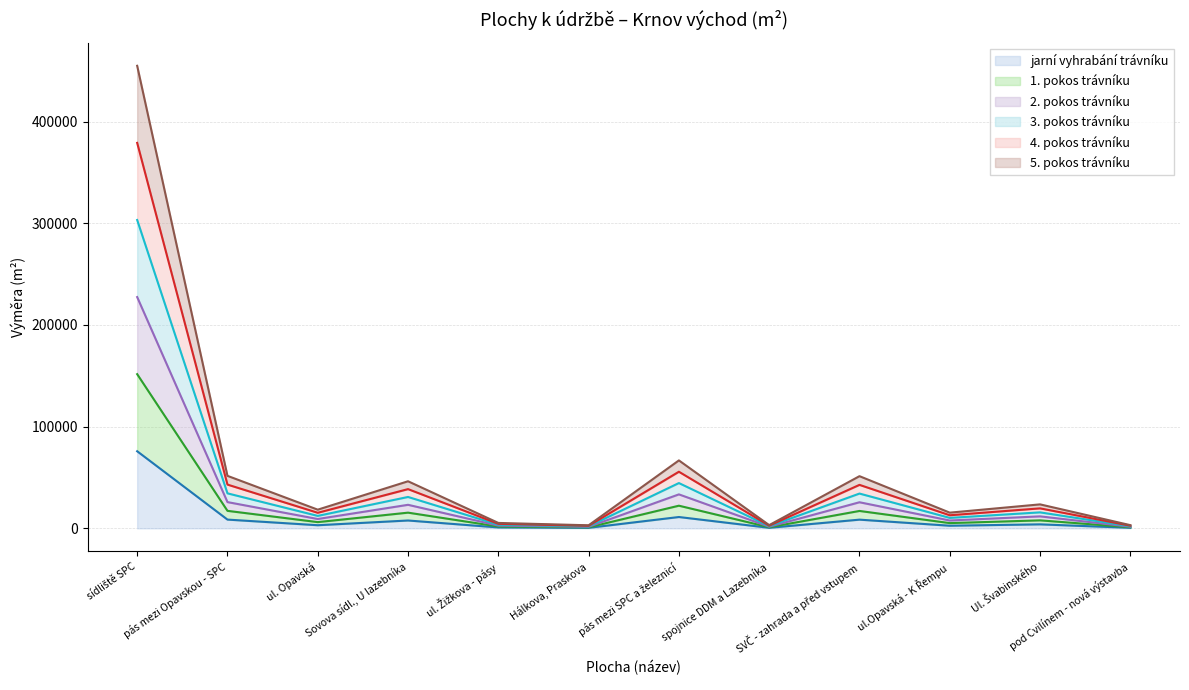

List the series in order of their peak value, lowest first.

jarní vyhrabání trávníku, 1. pokos trávníku, 2. pokos trávníku, 3. pokos trávníku, 5. pokos trávníku, 4. pokos trávníku